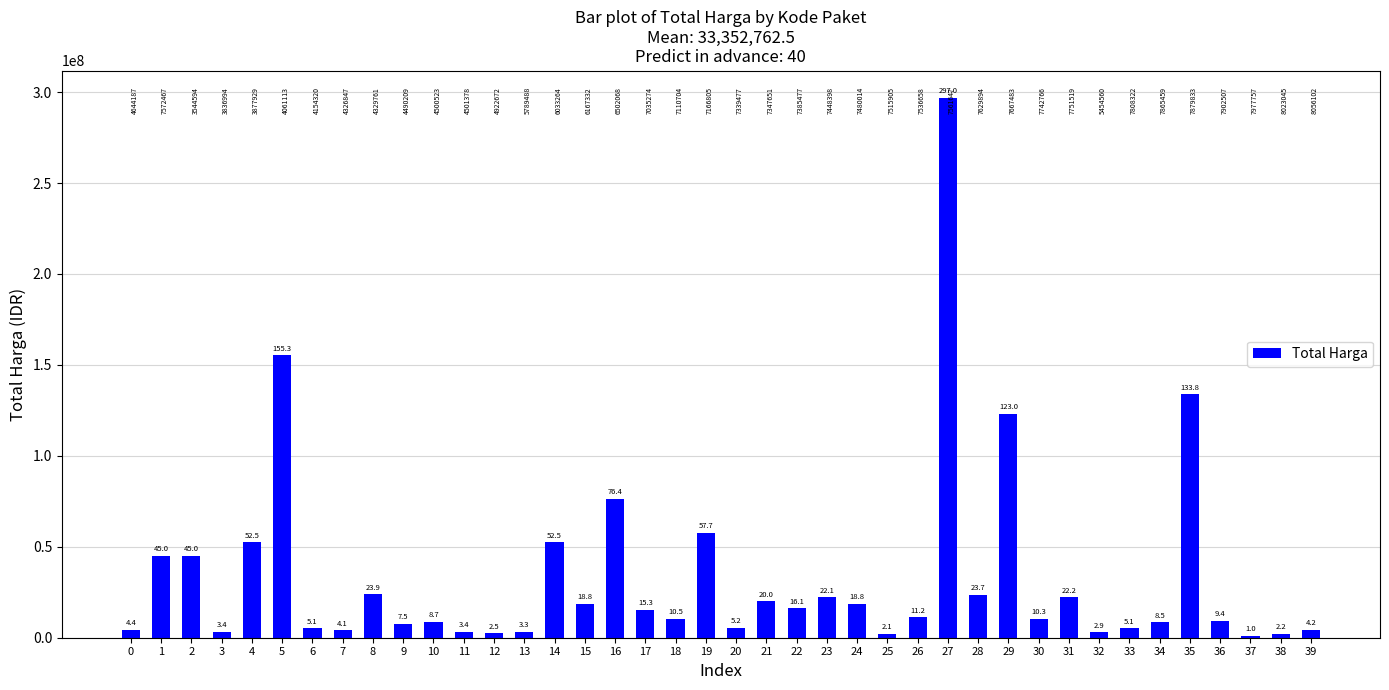

At which category does the chart reach its minimum across all series?

37